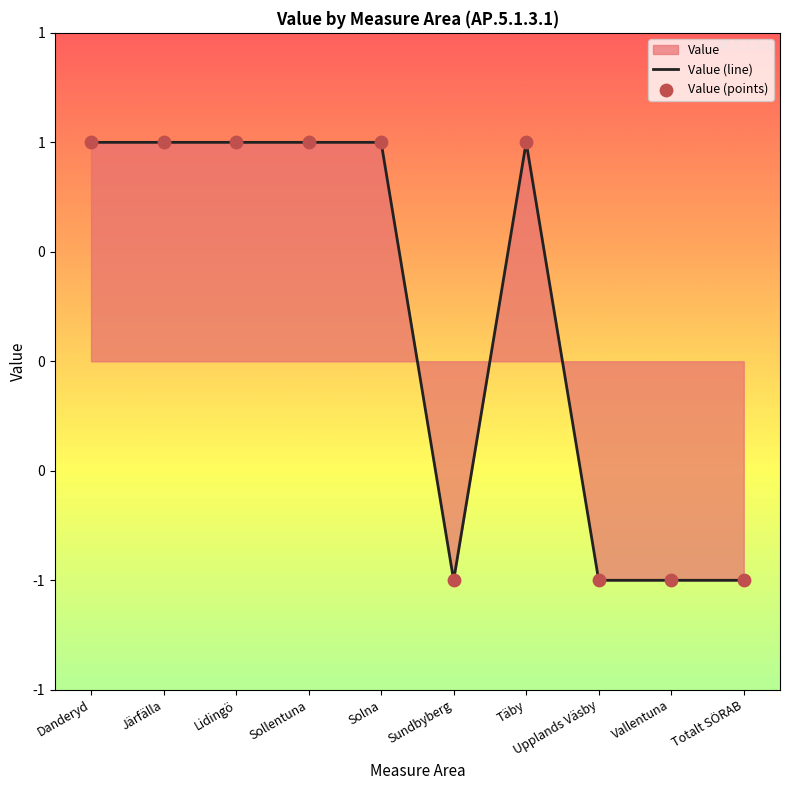

Which series contains the highest Y value?

Value (line)